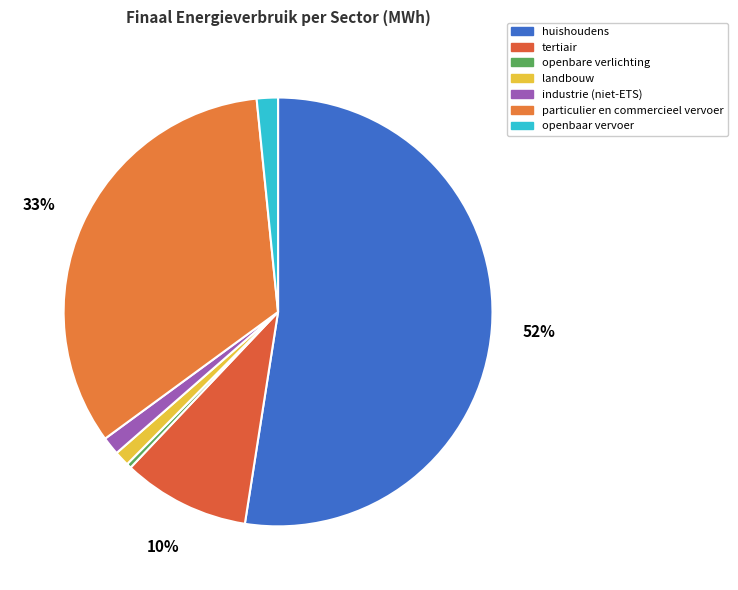

Rank the categories by value from lowest to highest.

openbare verlichting, landbouw, industrie (niet-ETS), openbaar vervoer, tertiair, particulier en commercieel vervoer, huishoudens